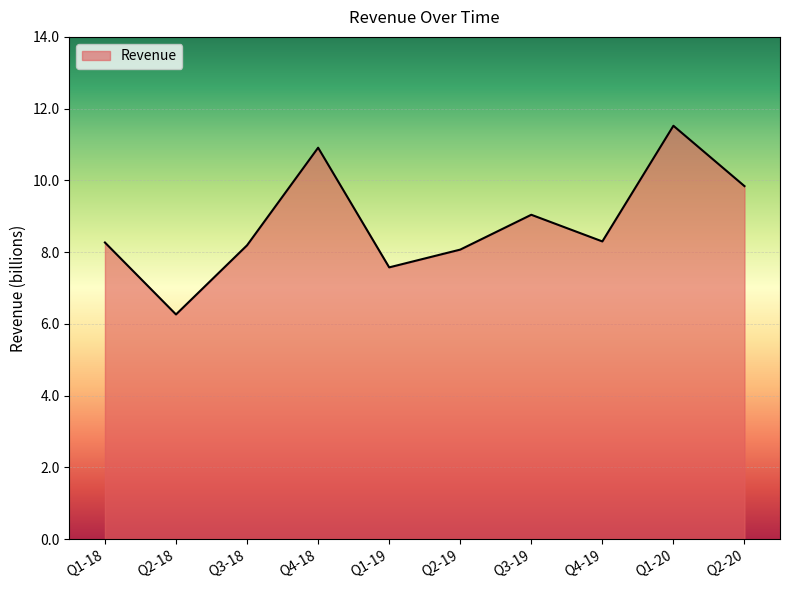

What position from the left is Q4-18?

4